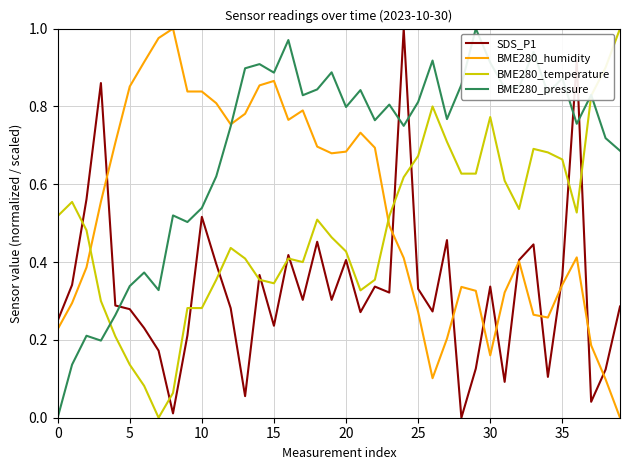

How many positive values does the SDS_P1 series have?

39